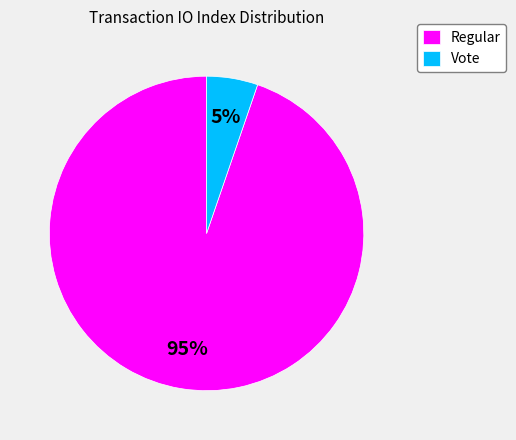

Is there a majority slice in this chart?

Yes